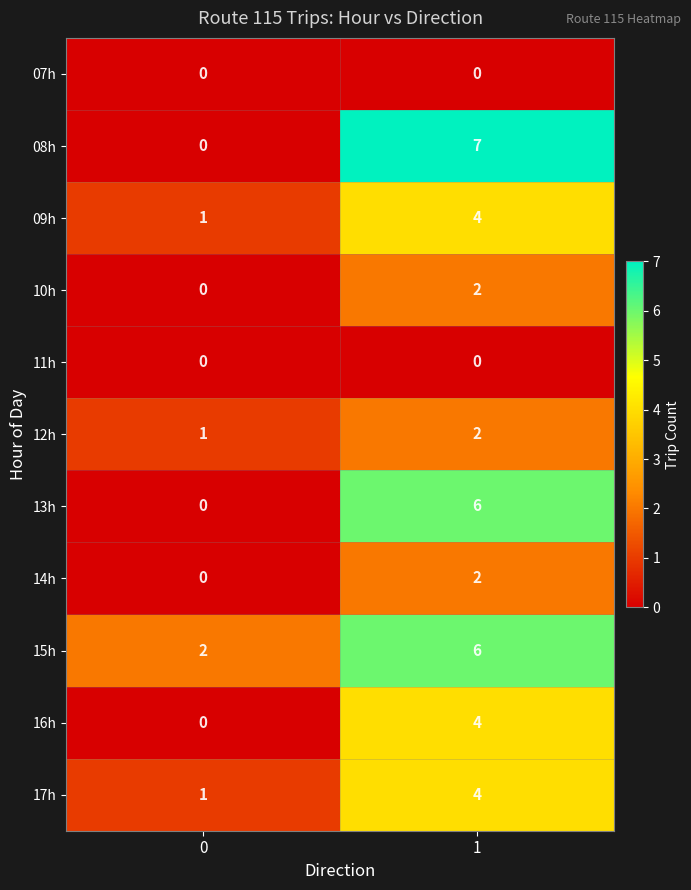

Which series has the widest spread of values?

08h